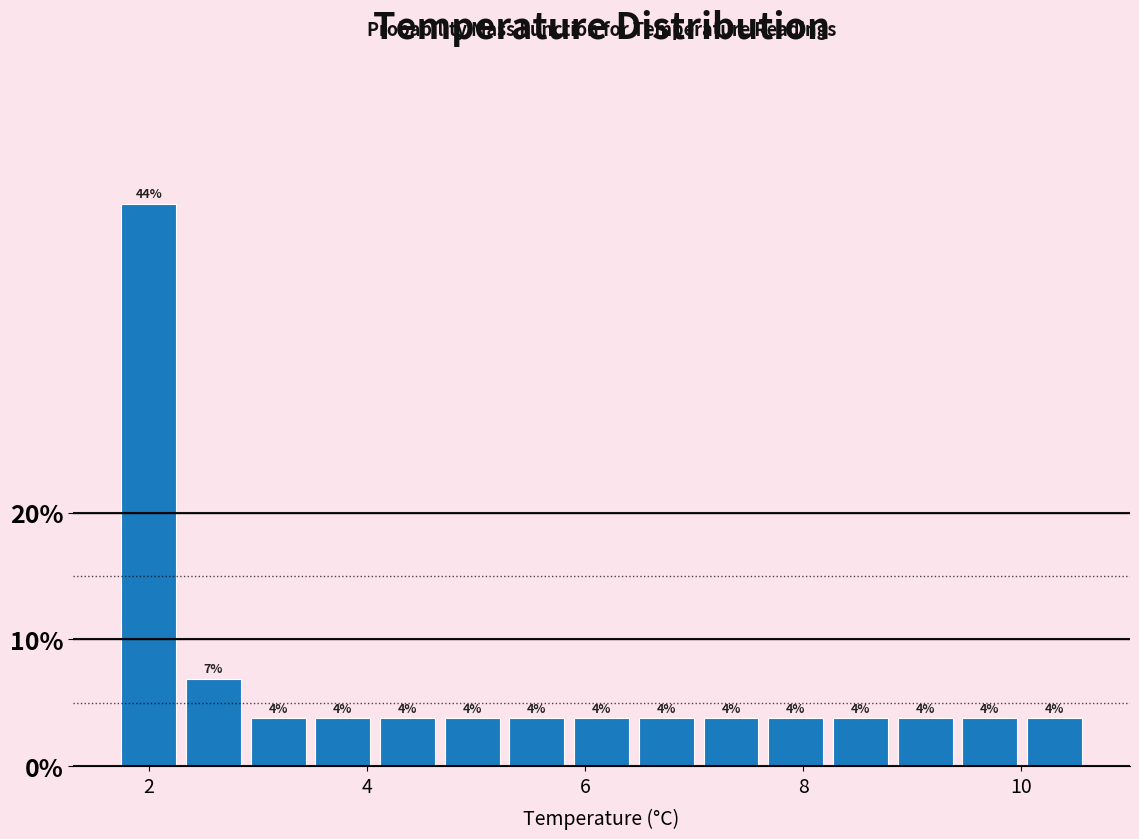

Around what value on the x-axis is the tallest bar? Give the approximate position of its centre, as read against the axis.

2.0